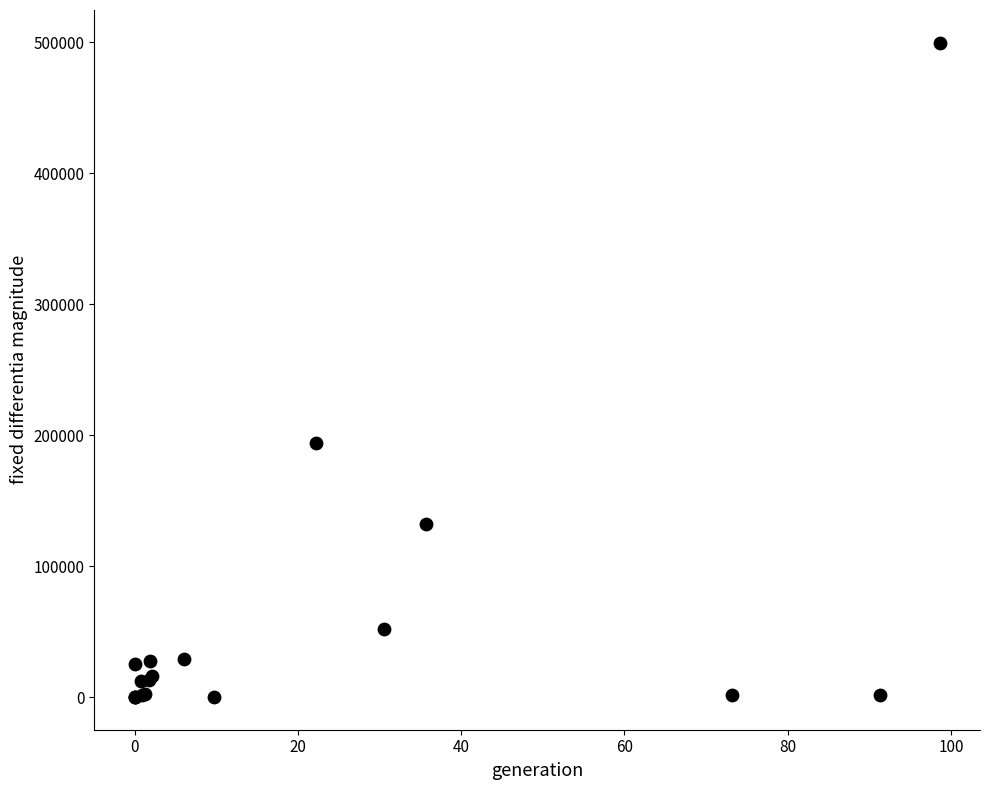

What Y value in the scatter plot is closest to 249757?

194104.7